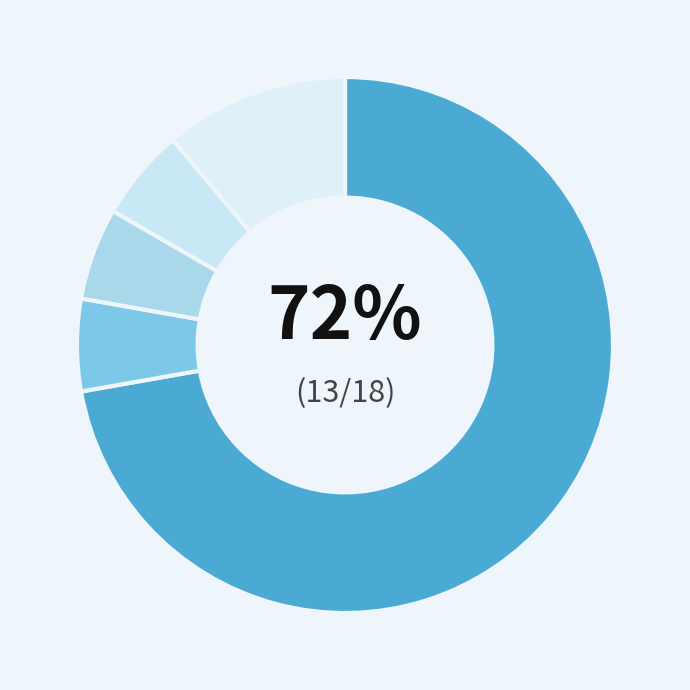

Count the number of slices in the pie.

5